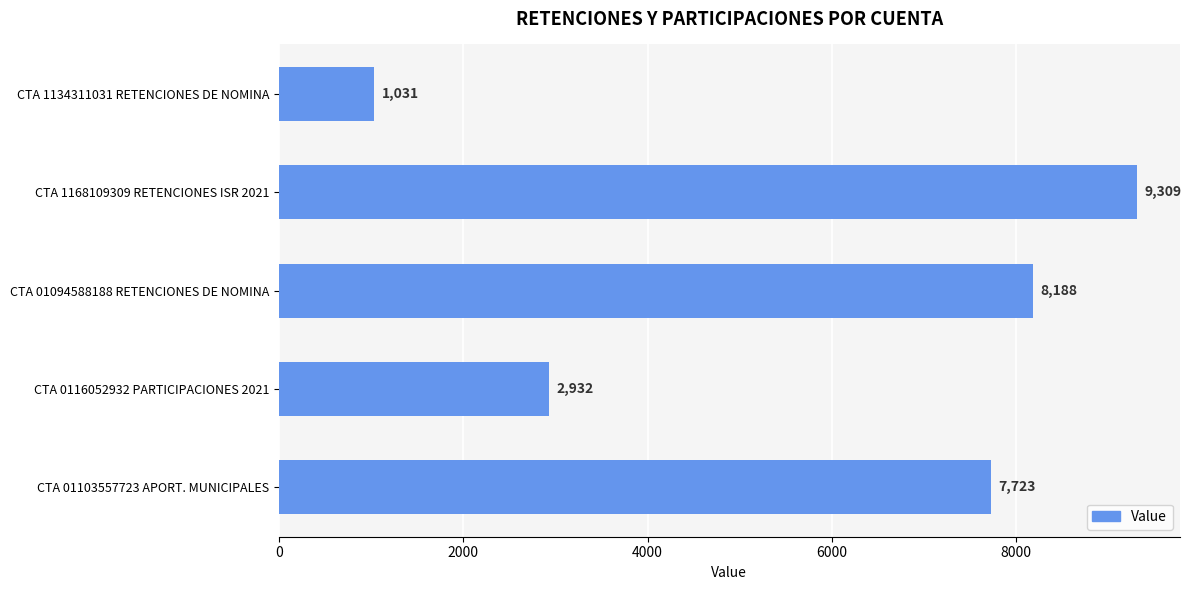

What is the sum of all values?

29183